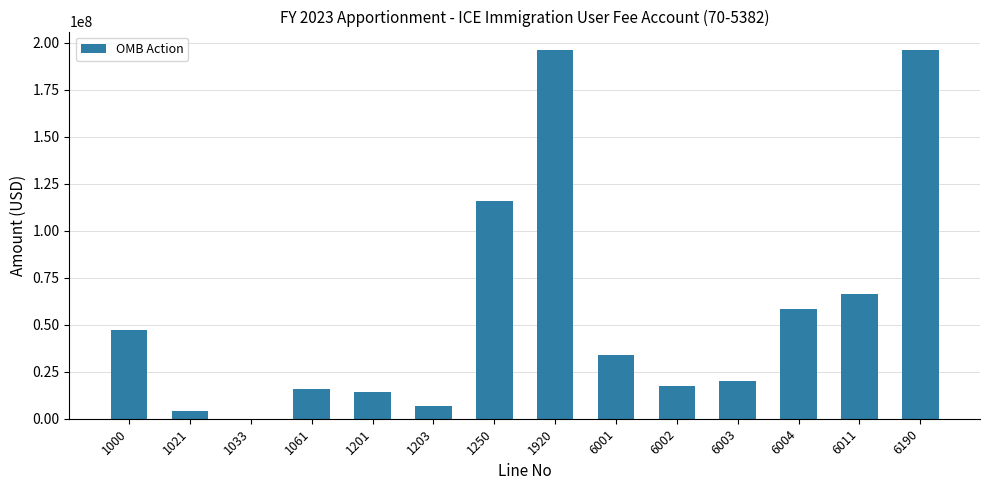

Reading left to right, transcribe all the data shown in this chart.

47147557	4044360	2500	15953140	13972573	6789892	116027427	196229126	34000000	17500000	20000000	58500000	66229126	196229126